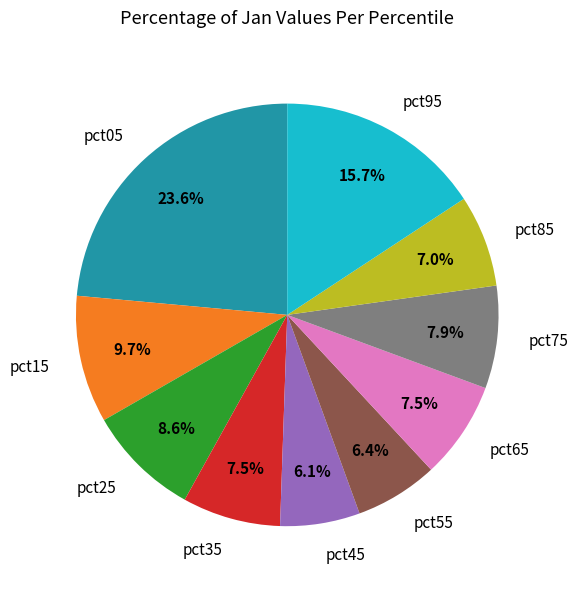

How many slices are in this pie chart?

10